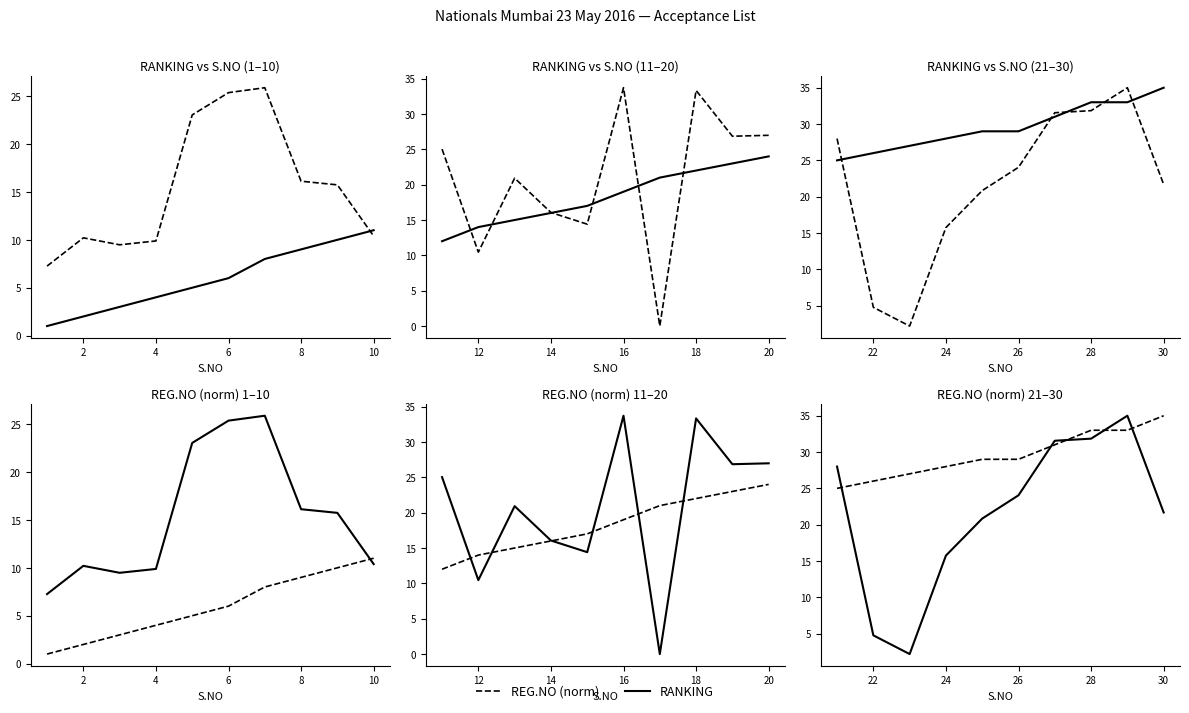

How many lines are shown in the chart?

2